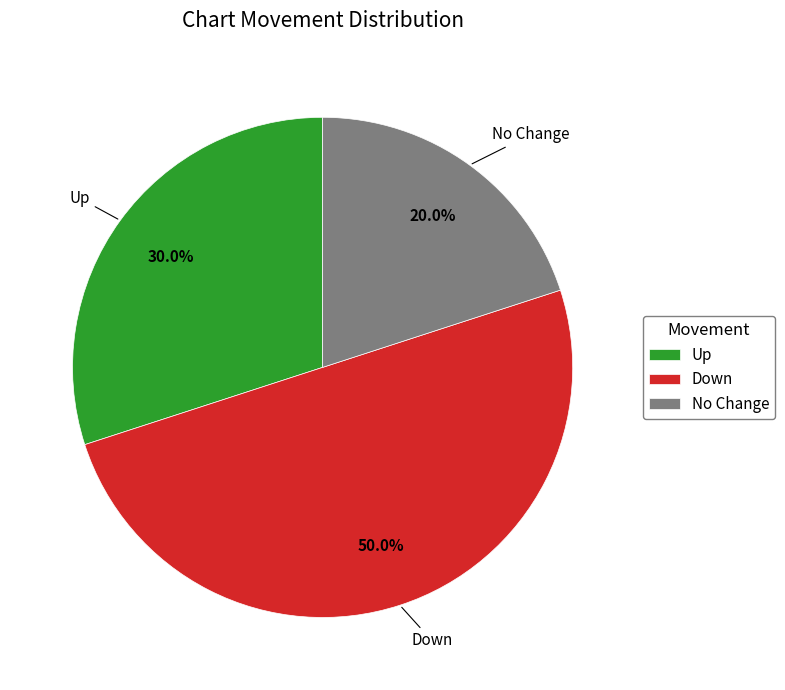

Approximately how many times larger is the value at Down compared to Up?

1.7